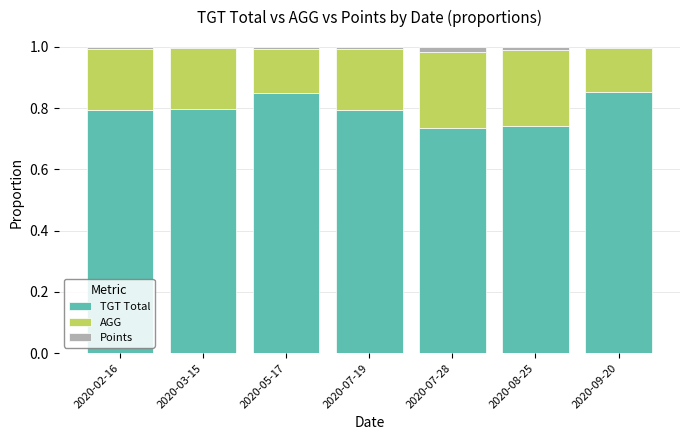

What is the average value of the TGT Total series?

0.8